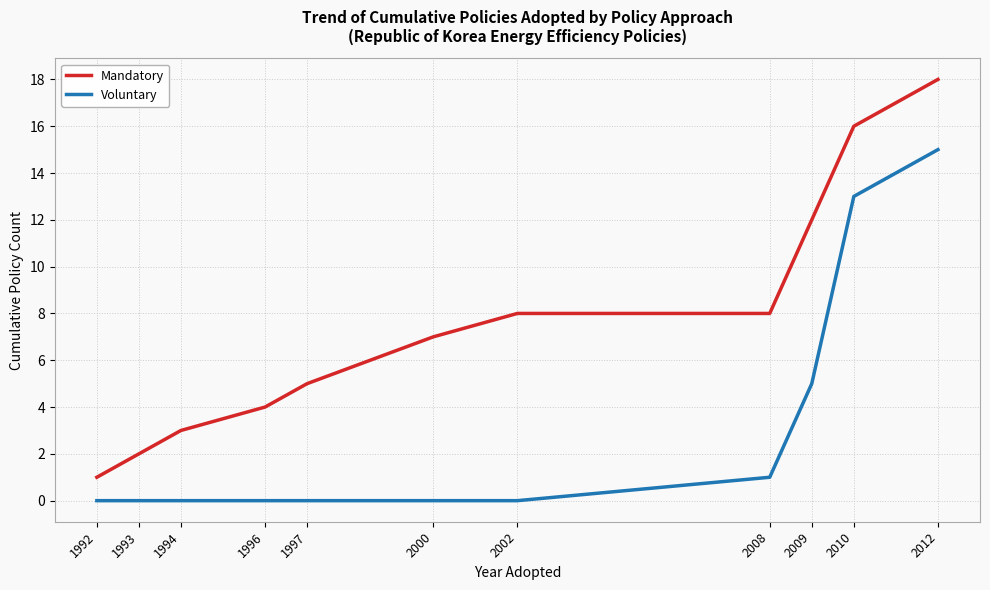

What is the spread (max minus min) of values at 1997?

5